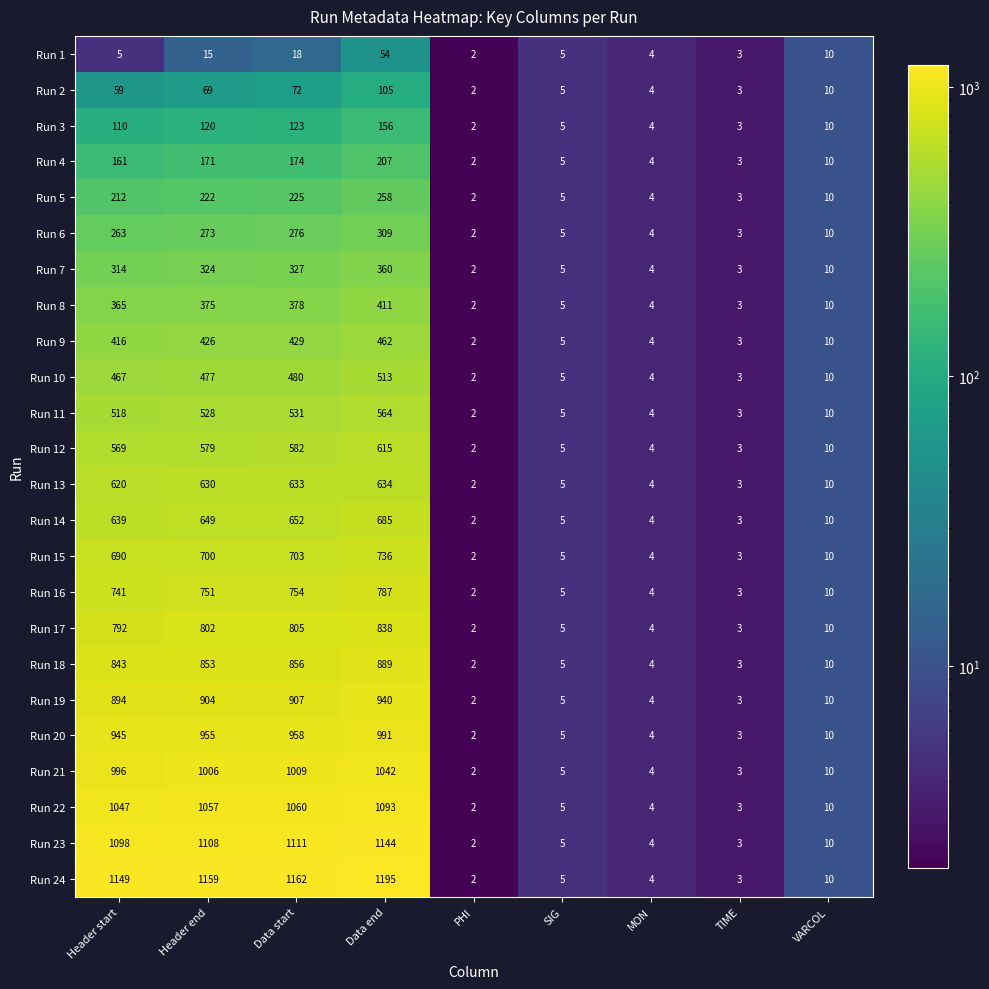

What is the total value across all series at SIG?

120